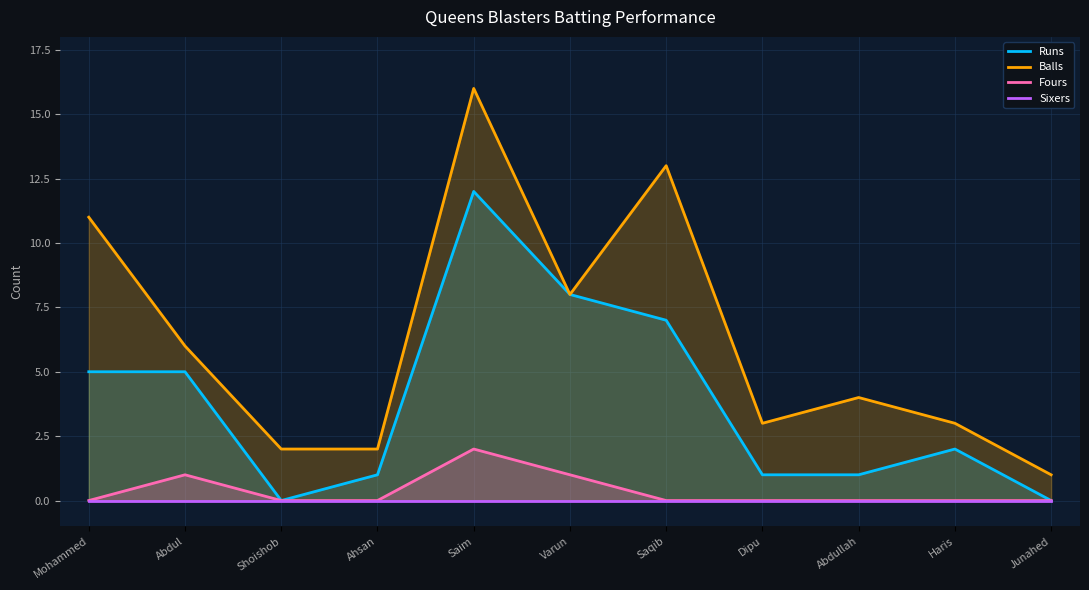

What is the lowest value of the Balls series?

1